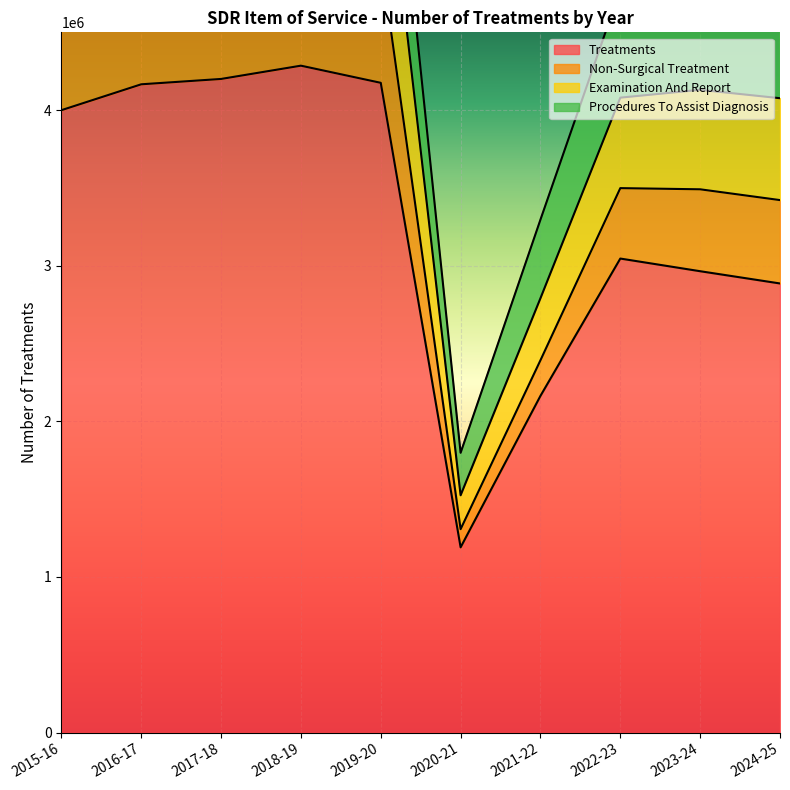

What is the sum of all Examination And Report values?

38846537